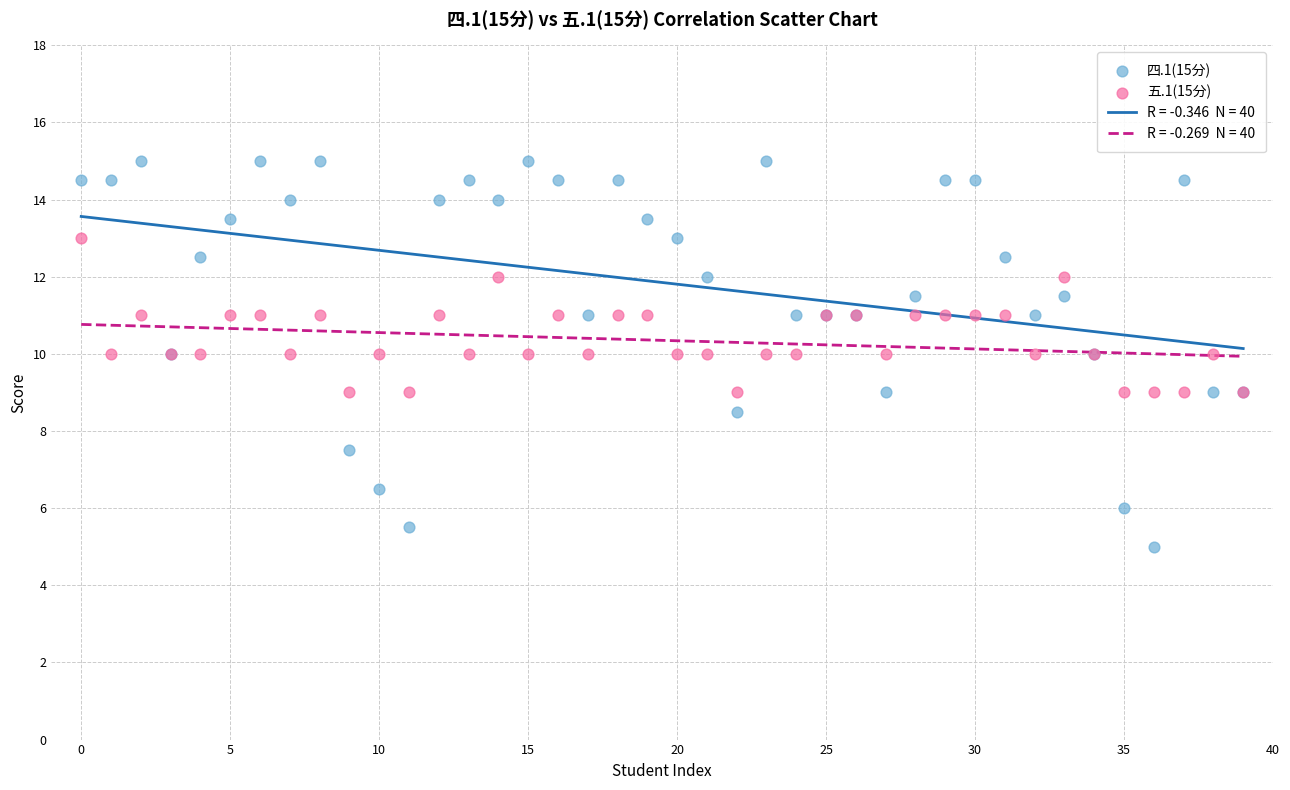

Which series reaches the maximum Y coordinate?

四.1(15分)